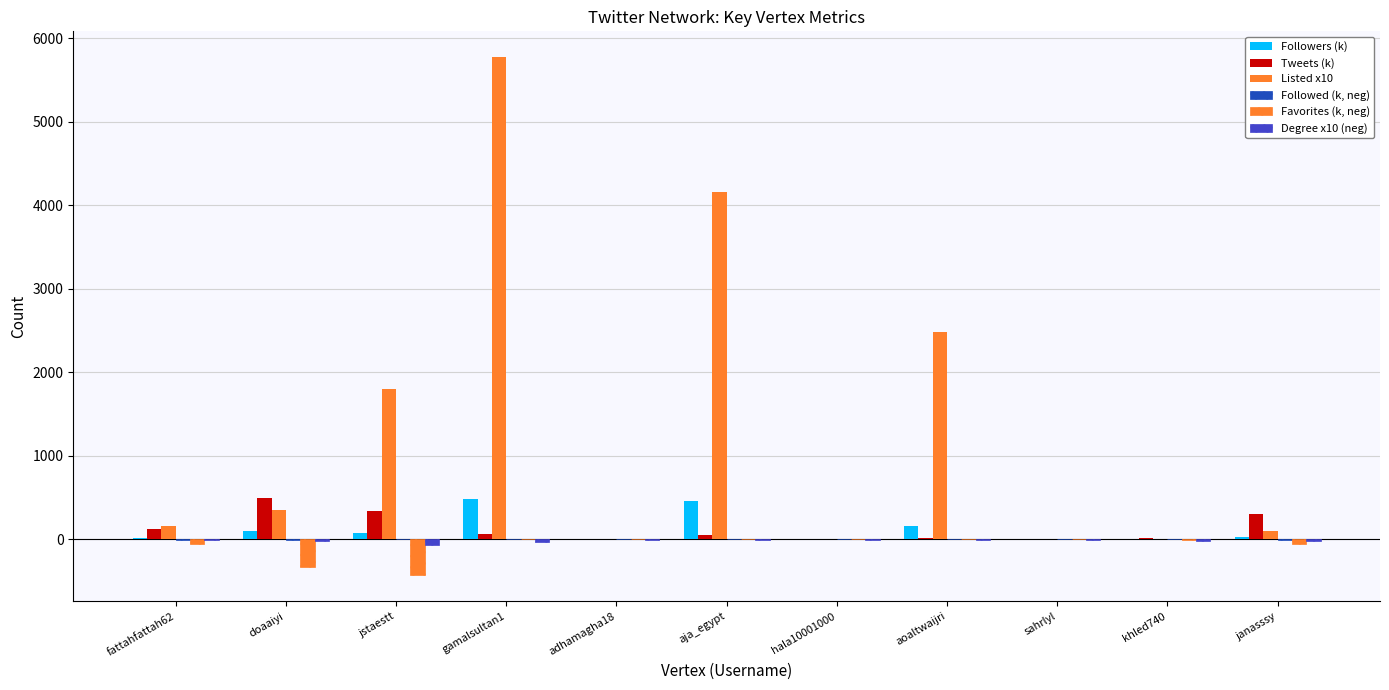

Are the bars grouped side by side (vs. stacked)?

Yes